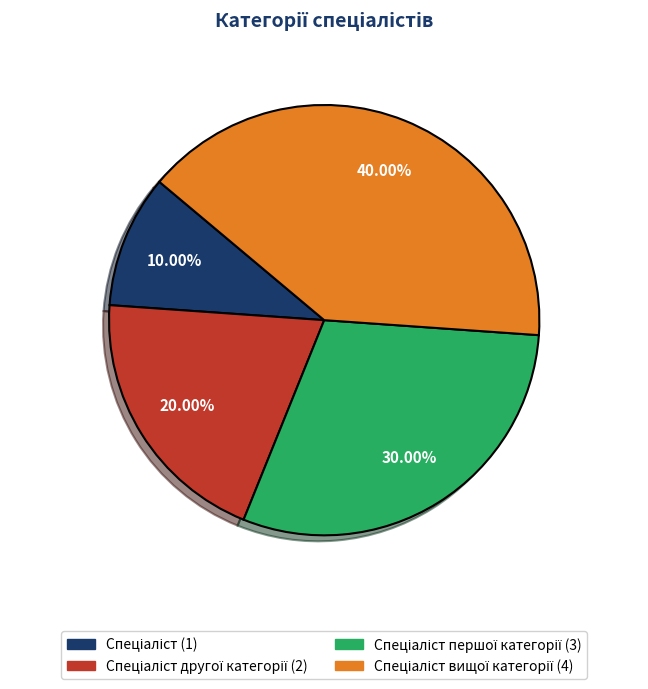

Is there a majority slice in this chart?

No